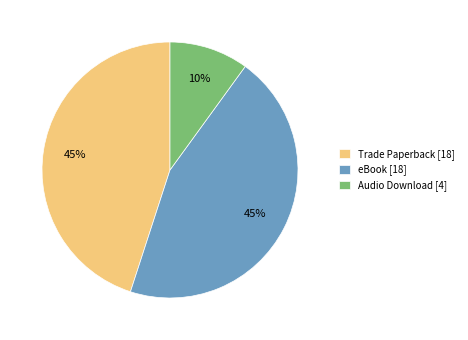

To the nearest percent, what is the combined percentage of eBook and Audio Download?

55%